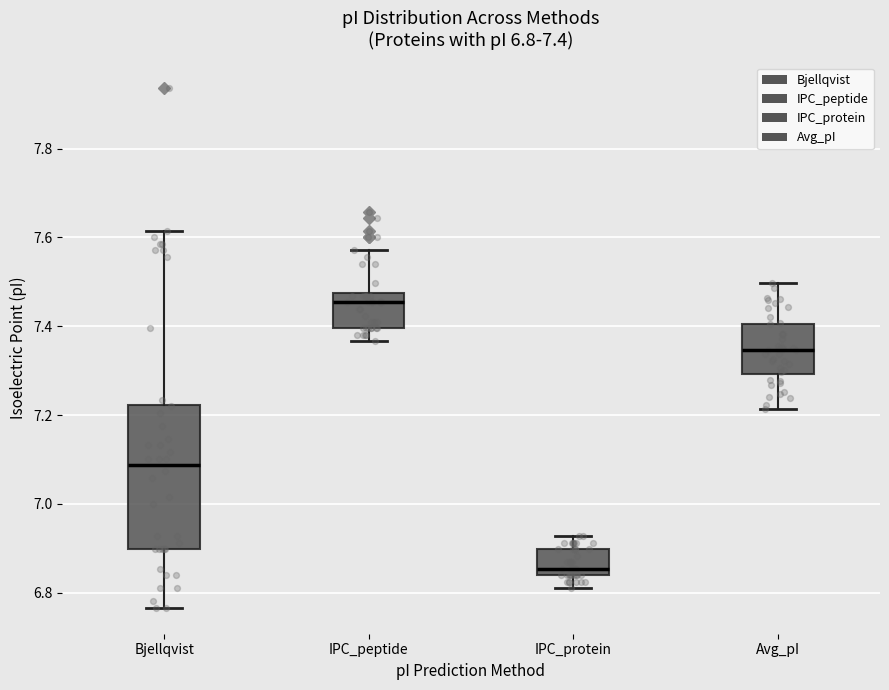

Which box is the tallest, from its lower edge to its upper edge?

Bjellqvist